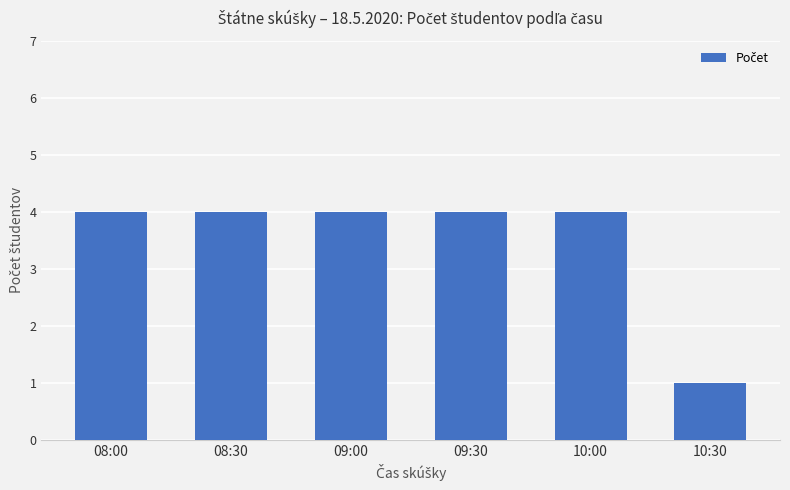

What is the value of the 5th bar from the left?

4